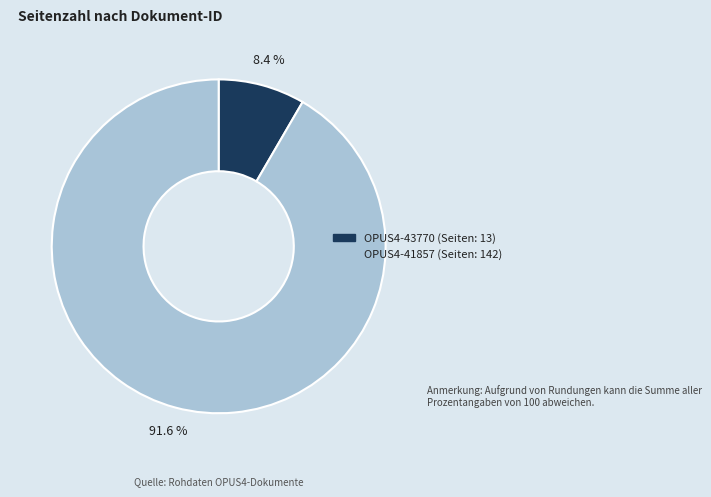

Is it true that OPUS4-41857 is 92% of the pie?

True